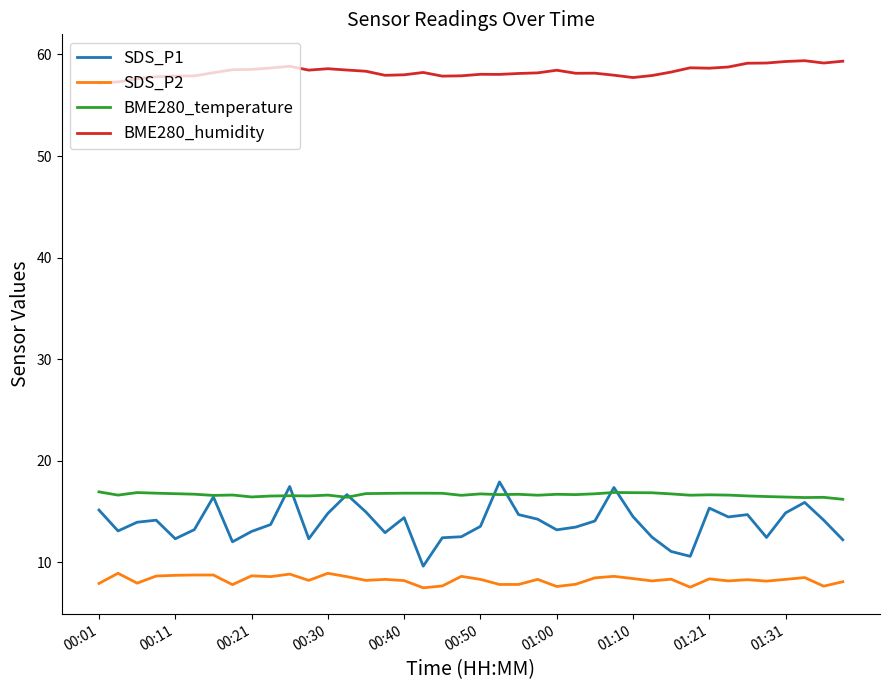

True or false: SDS_P2 and SDS_P1 cross at least once.

False